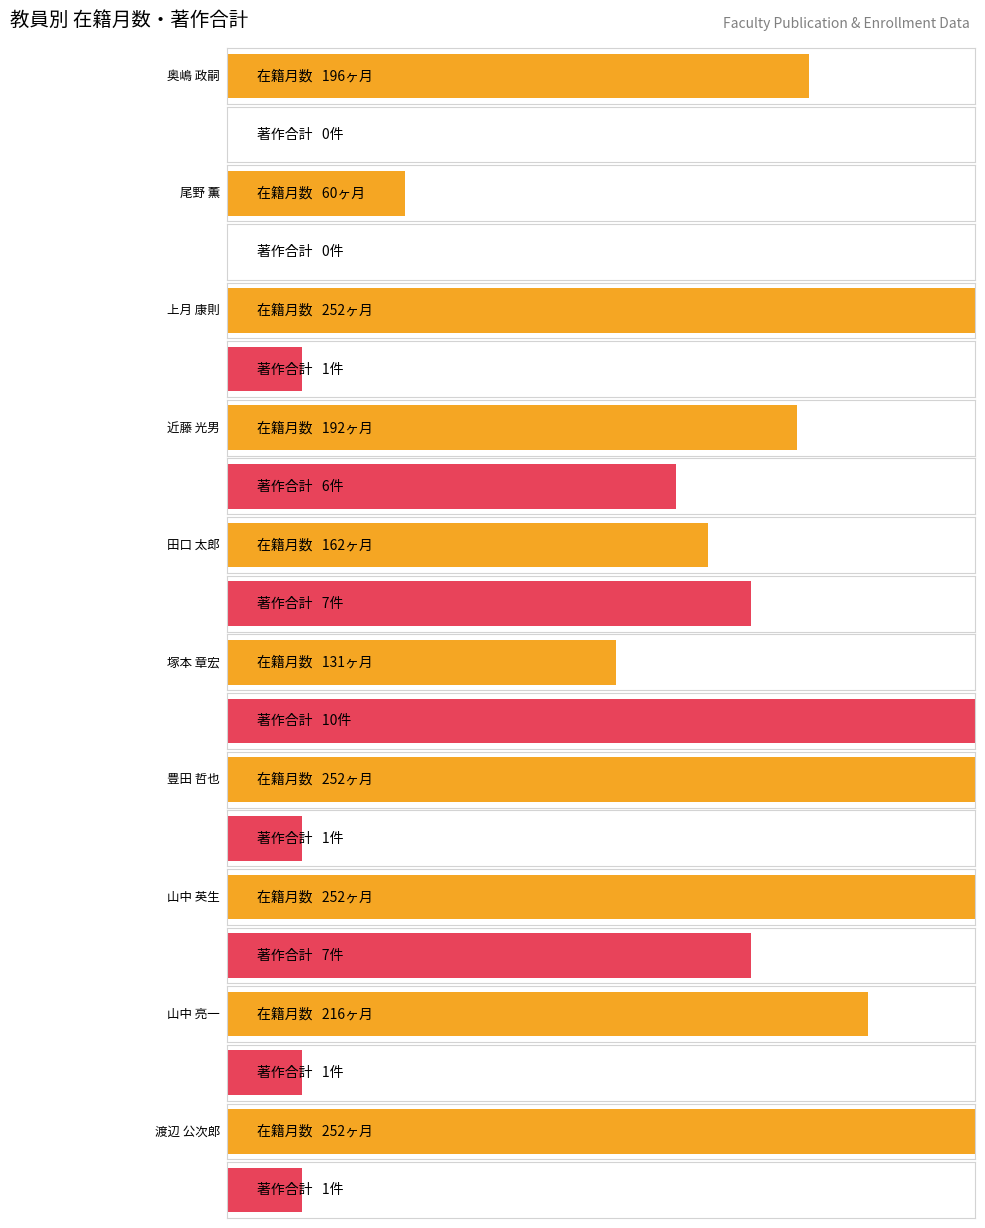

What is the label of the 7th bar from the right?

近藤 光男